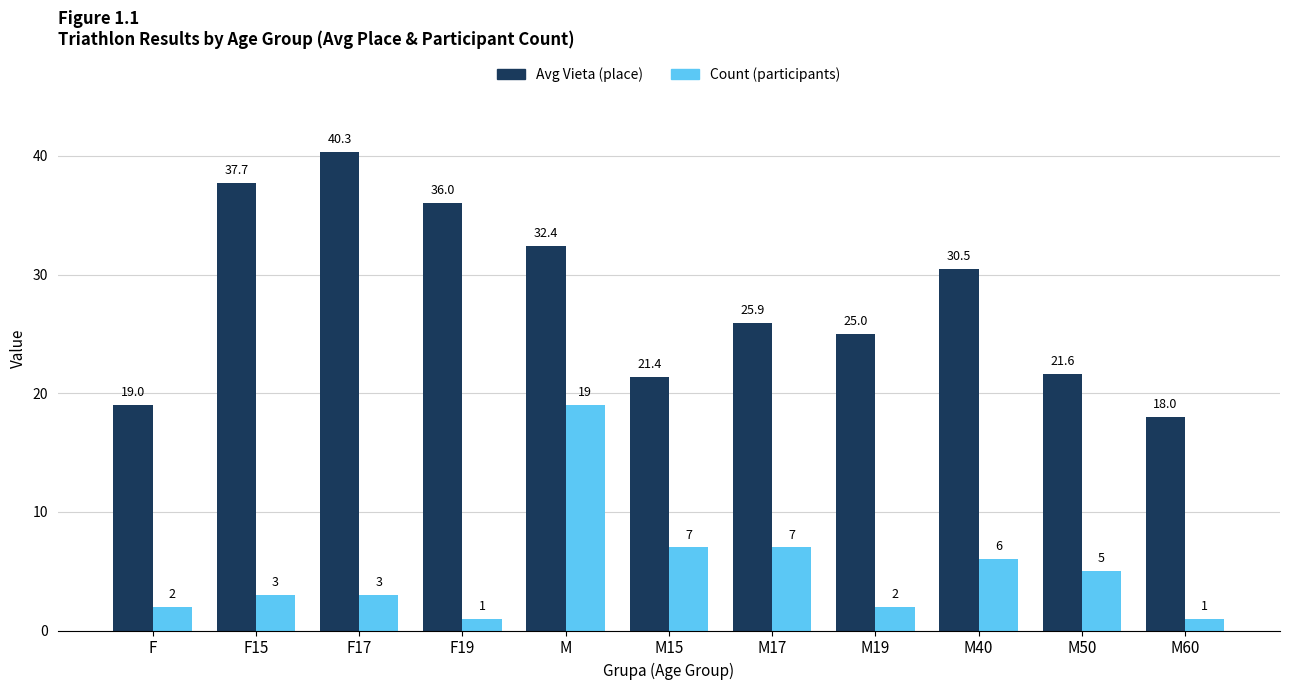

The value of Count (participants) at M40 is 3.8. True or false?

False